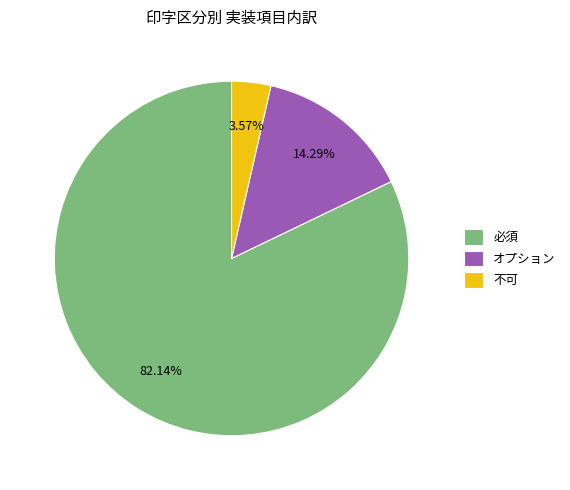

To the nearest percent, what is the combined percentage of 不可 and 必須?

86%